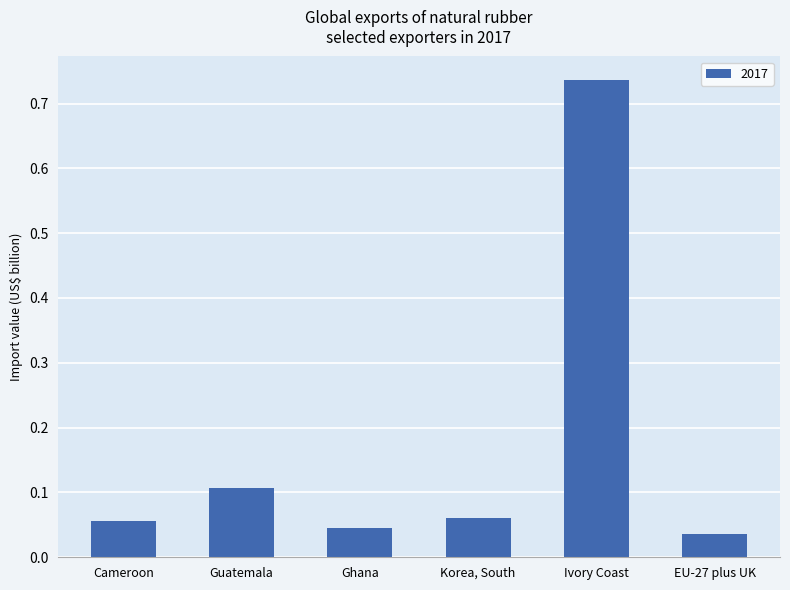

What position from the left is Ghana?

3